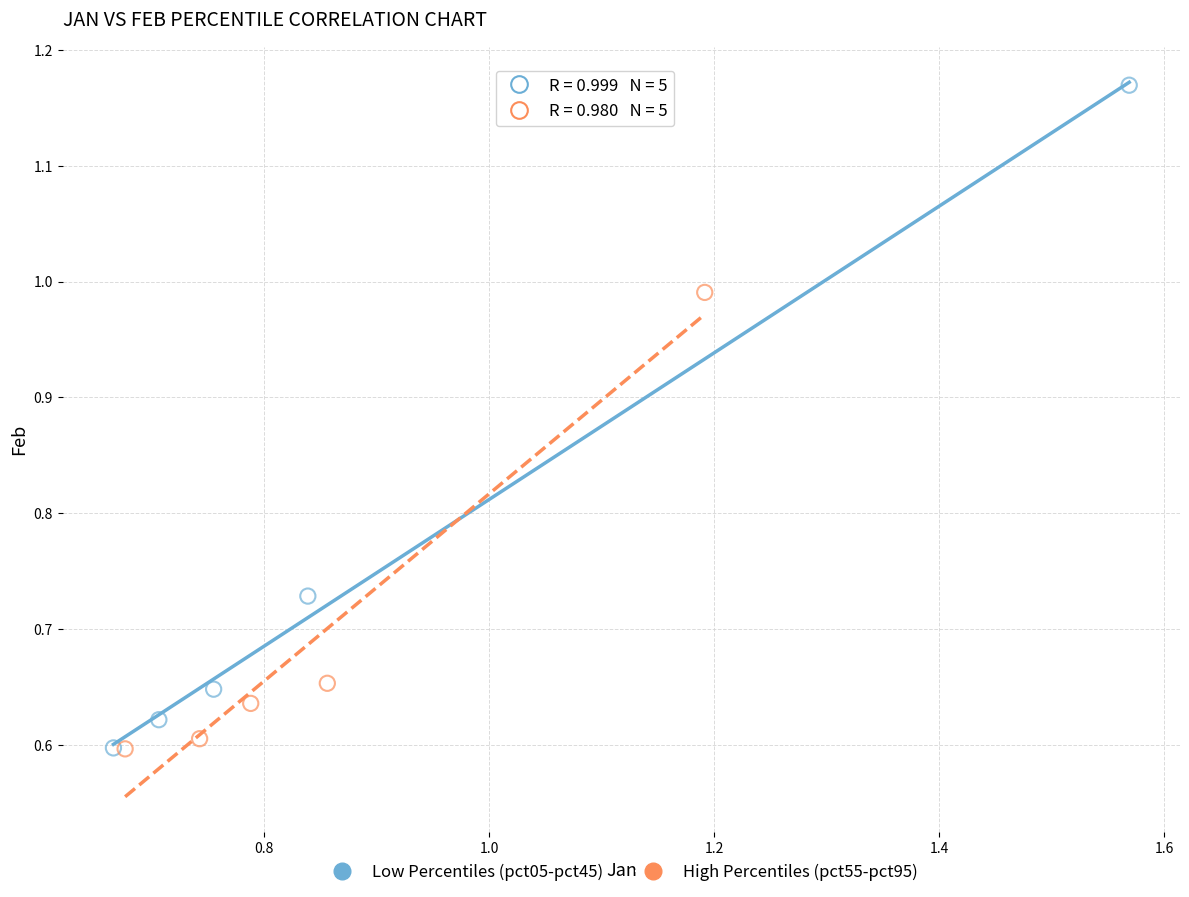

Which series reaches the maximum Y coordinate?

Low Percentiles (pct05-pct45)